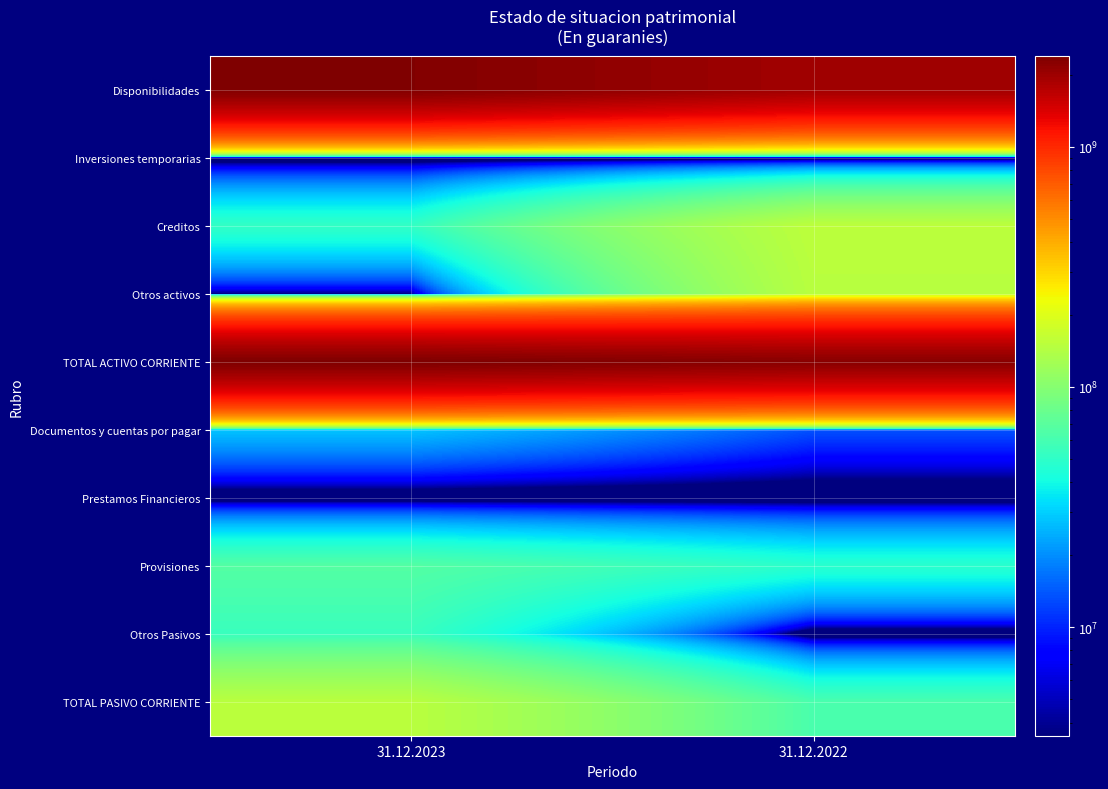

Which label corresponds to the smallest value in the chart?

31.12.2023